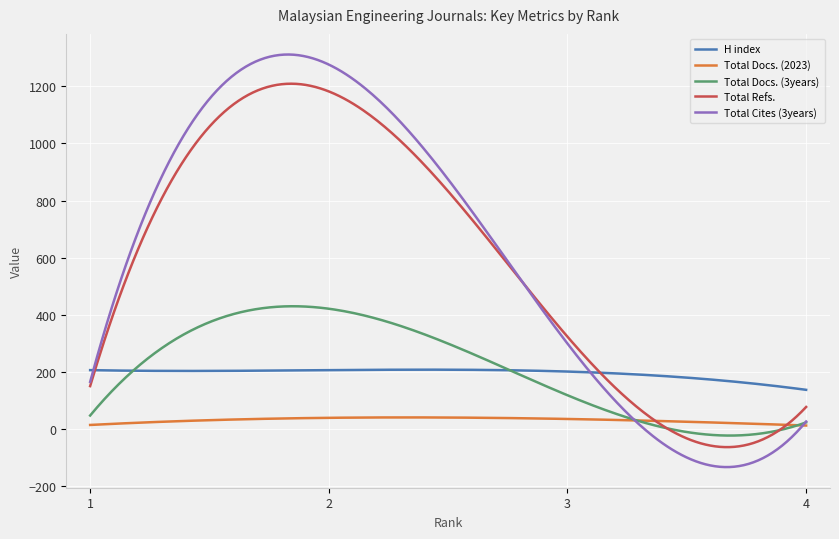

What is the minimum value for Total Cites (3years)?

-133.6